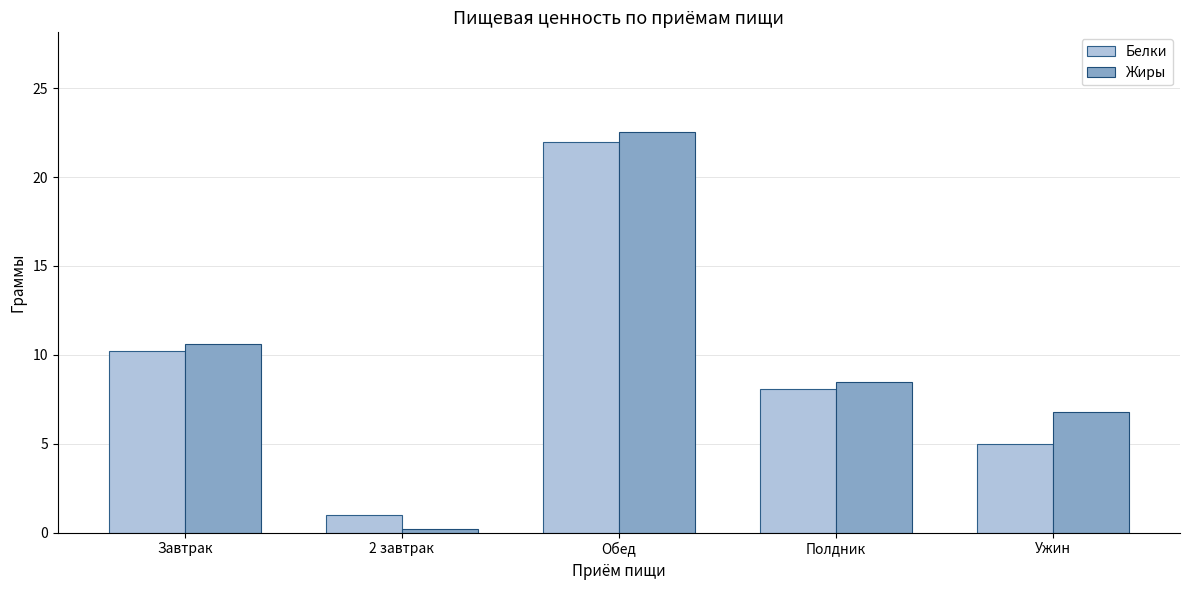

How many bars are there in total?

10